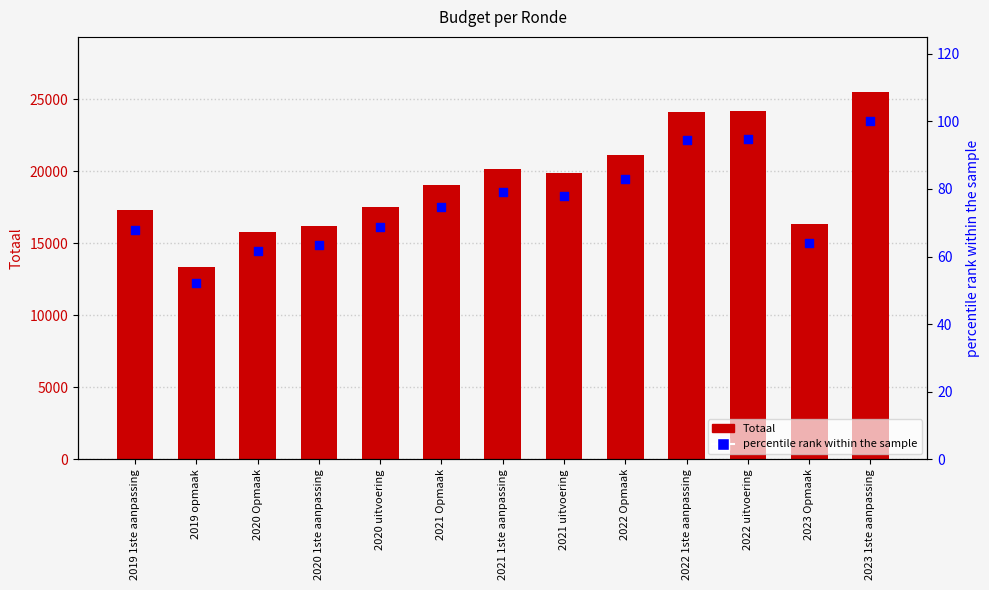

What is the total value across all series at 2021 Opmaak?

19130.7